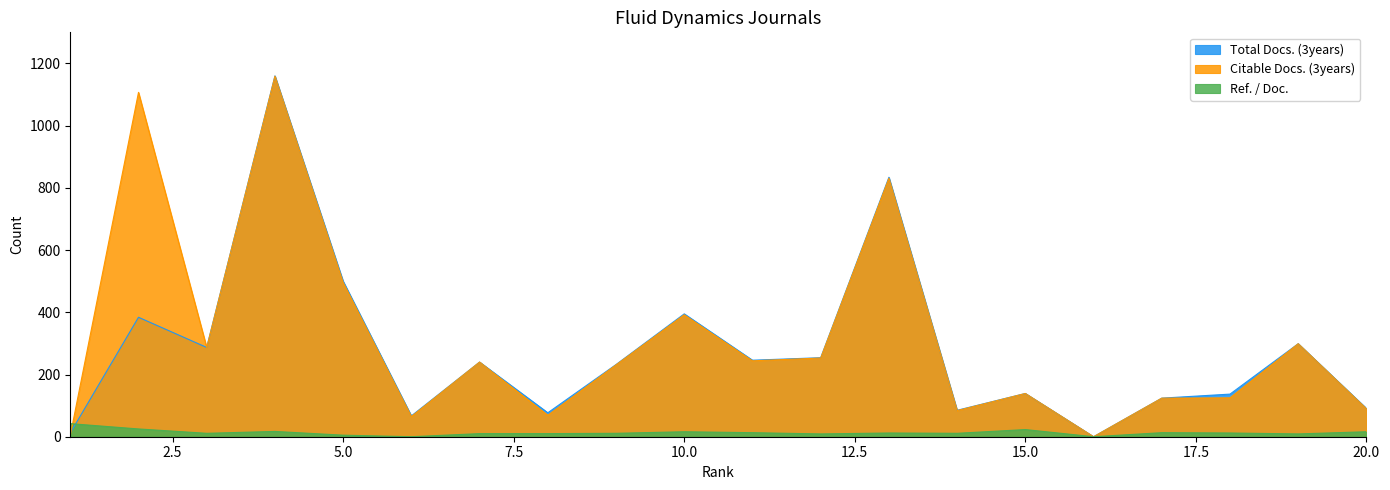

How many intersections are there between Citable Docs. (3years) and Ref. / Doc.?

1